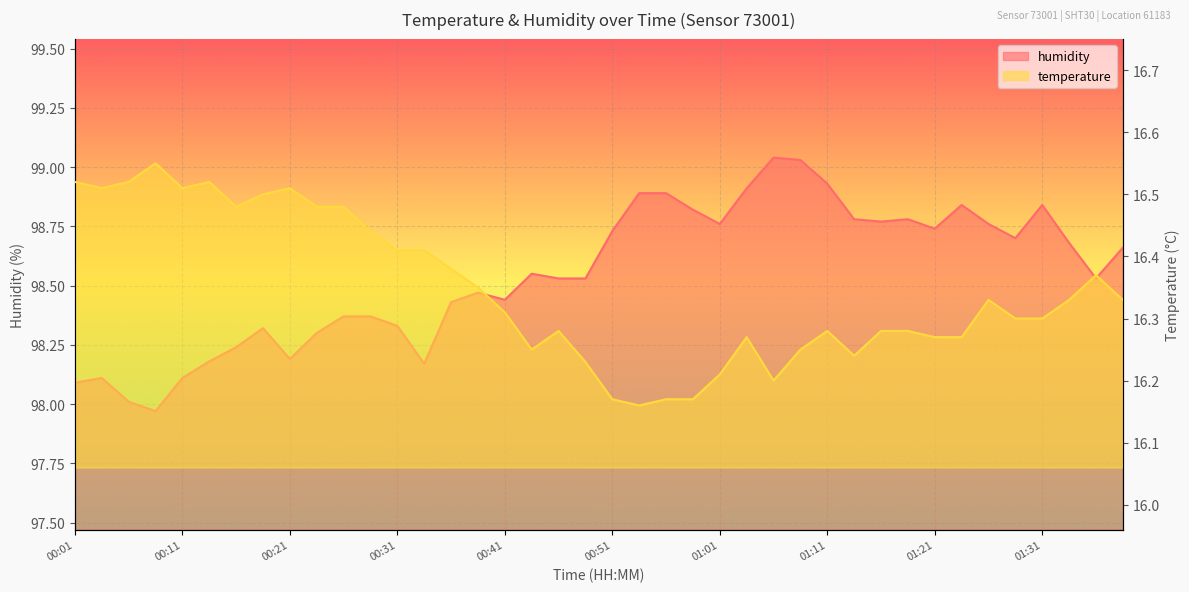

What is the greatest value displayed?

99.0